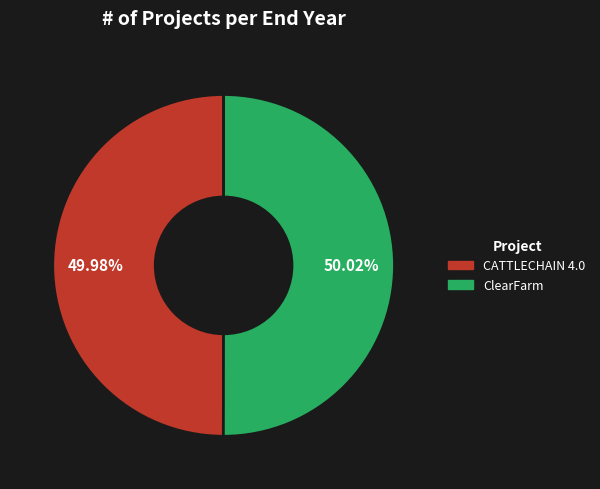

What is the ratio of the value at ClearFarm to the value at CATTLECHAIN 4.0?

1.0